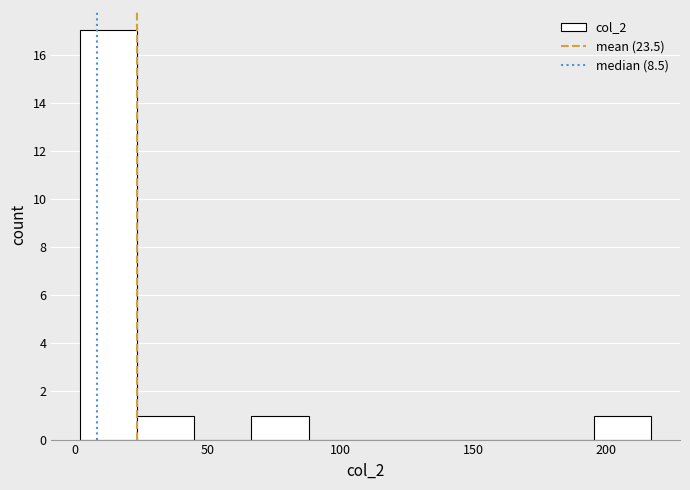

Reading left to right, list every bar in this chart as the range it spans on the x-axis followed by its height. Neither the bar edges nor the heights are printed on the chart, so give them approximately, as read against the axes.

2.0 to 23.5: 17
23.5 to 45.0: 1
45.0 to 66.5: 0
66.5 to 88.0: 1
88.0 to 109.5: 0
109.5 to 131.0: 0
131.0 to 152.5: 0
152.5 to 174.0: 0
174.0 to 195.5: 0
195.5 to 217.0: 1